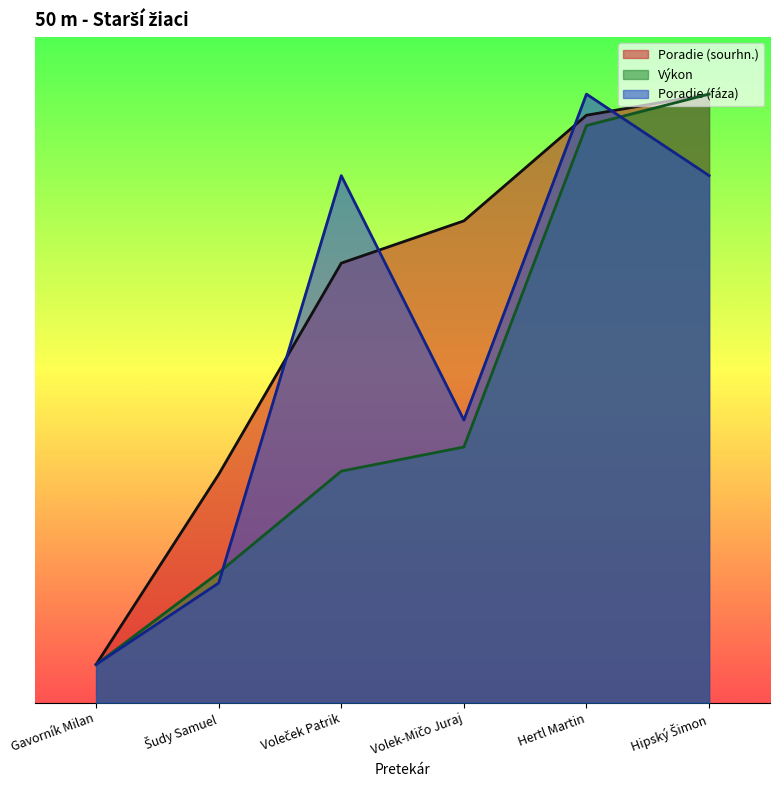

How many lines are shown in the chart?

3